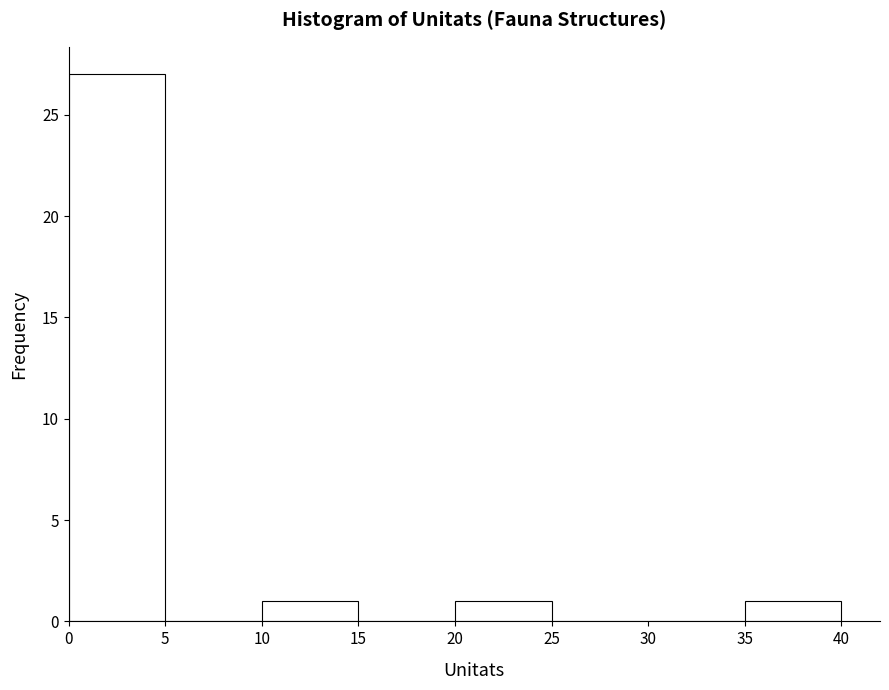

Which range on the x-axis has the tallest bar?

0 to 5